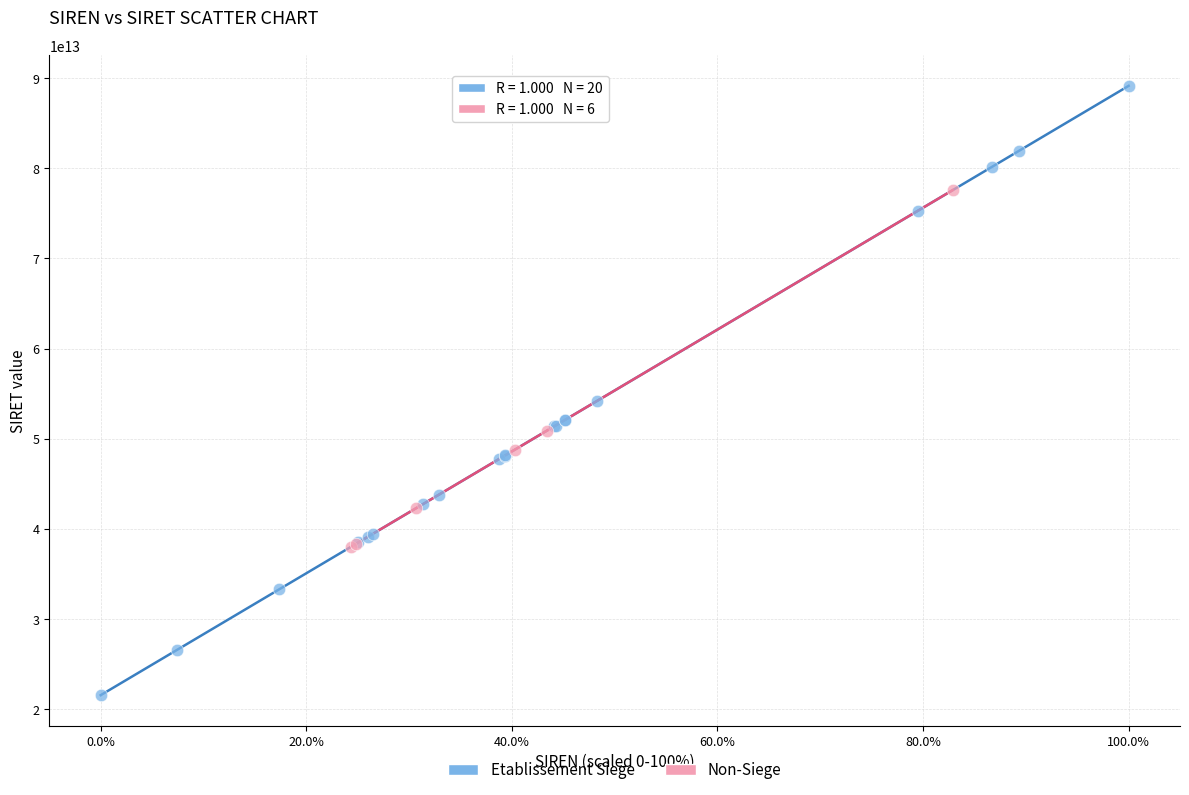

Which series has the largest Y range (max minus min)?

Etablissement Siege